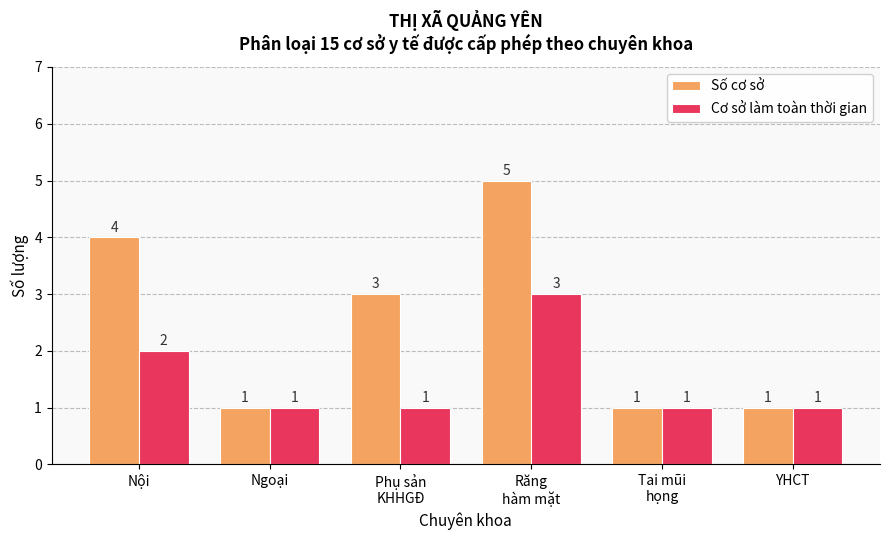

Reading left to right, transcribe all the data shown in this chart.

Số cơ sở: 4	1	3	5	1	1
Cơ sở làm toàn thời gian: 2	1	1	3	1	1